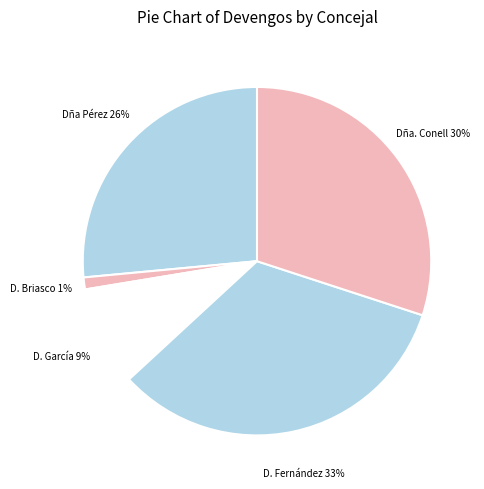

How many slices are in this pie chart?

5